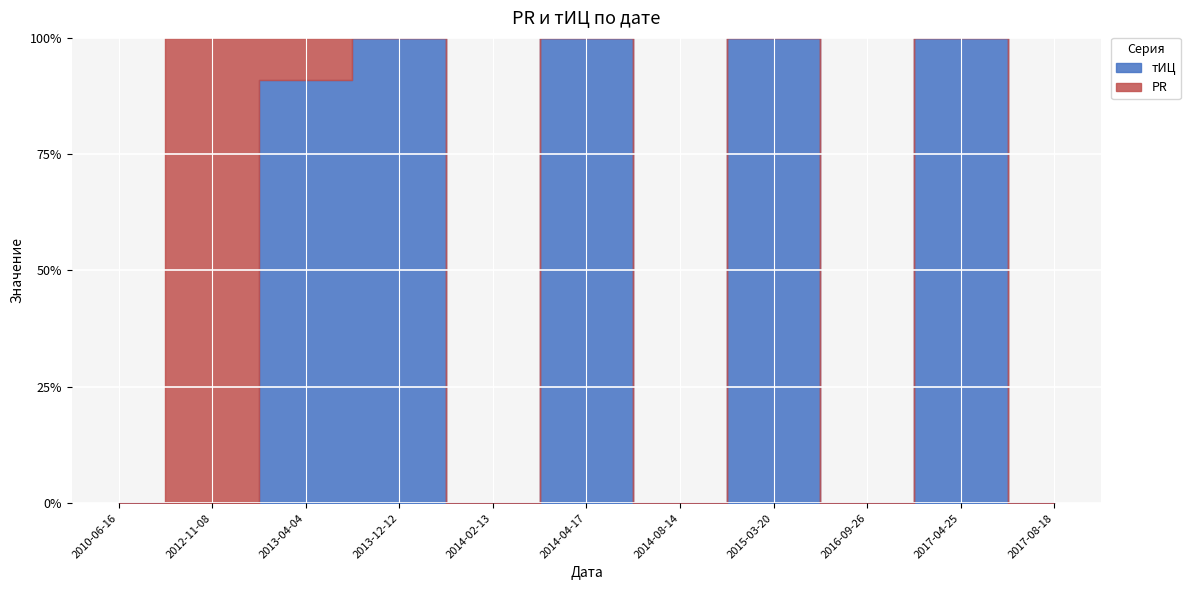

The value of тИЦ at 2015-03-20 is 6. True or false?

False